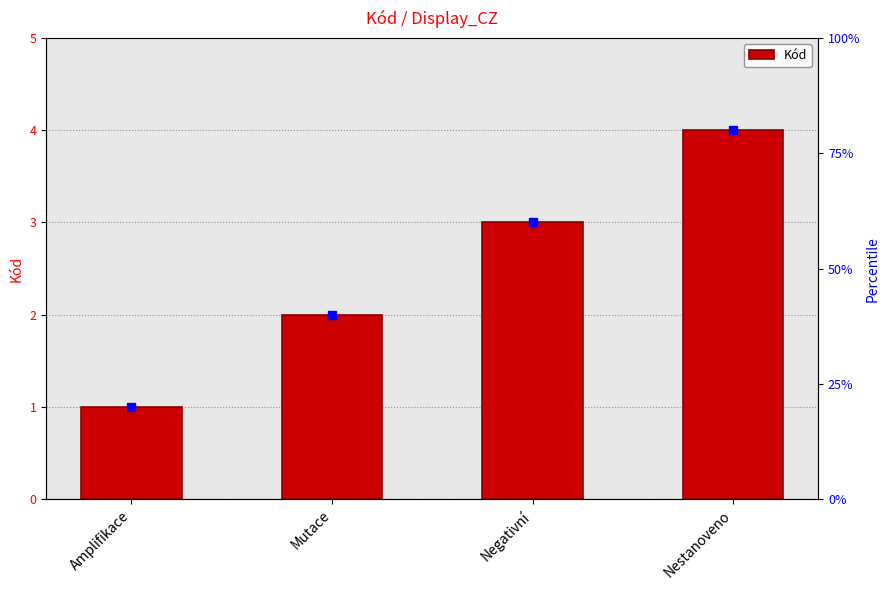

How many data points are above 3?

1